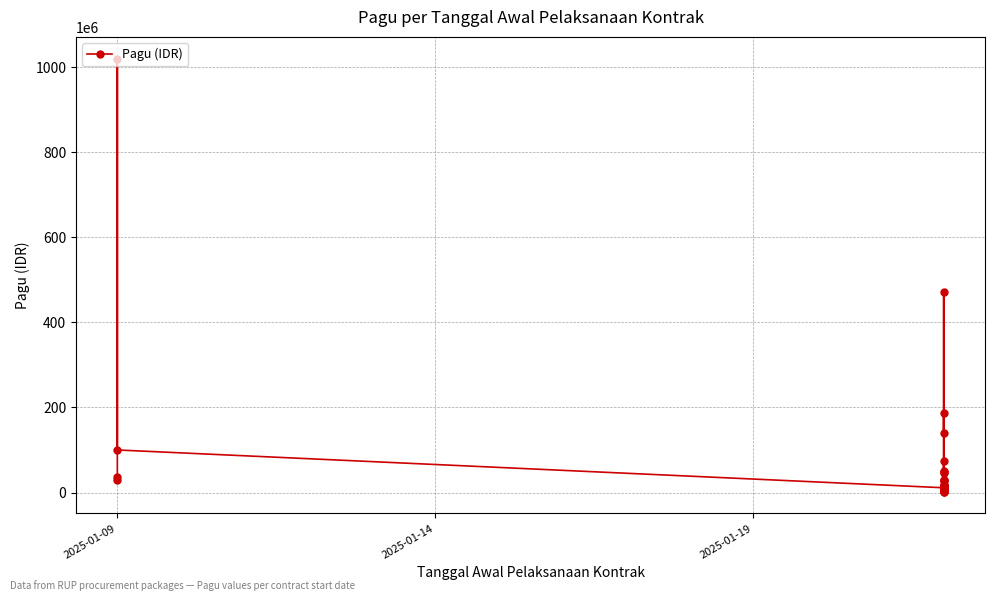

What is the sum of all values?

2492373748